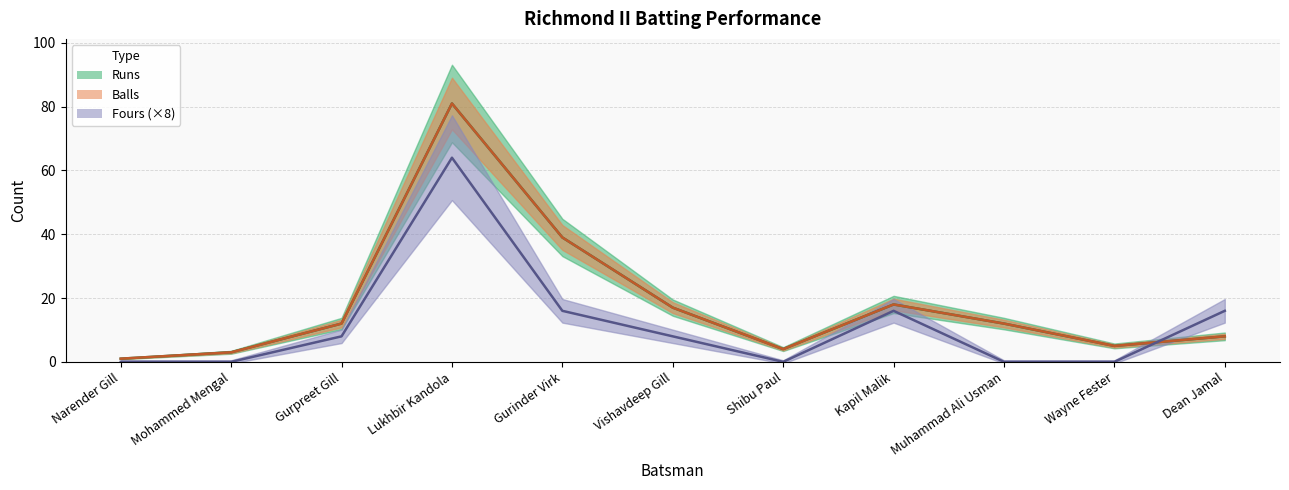

What is the label of the 6th point from the right?

Vishavdeep Gill